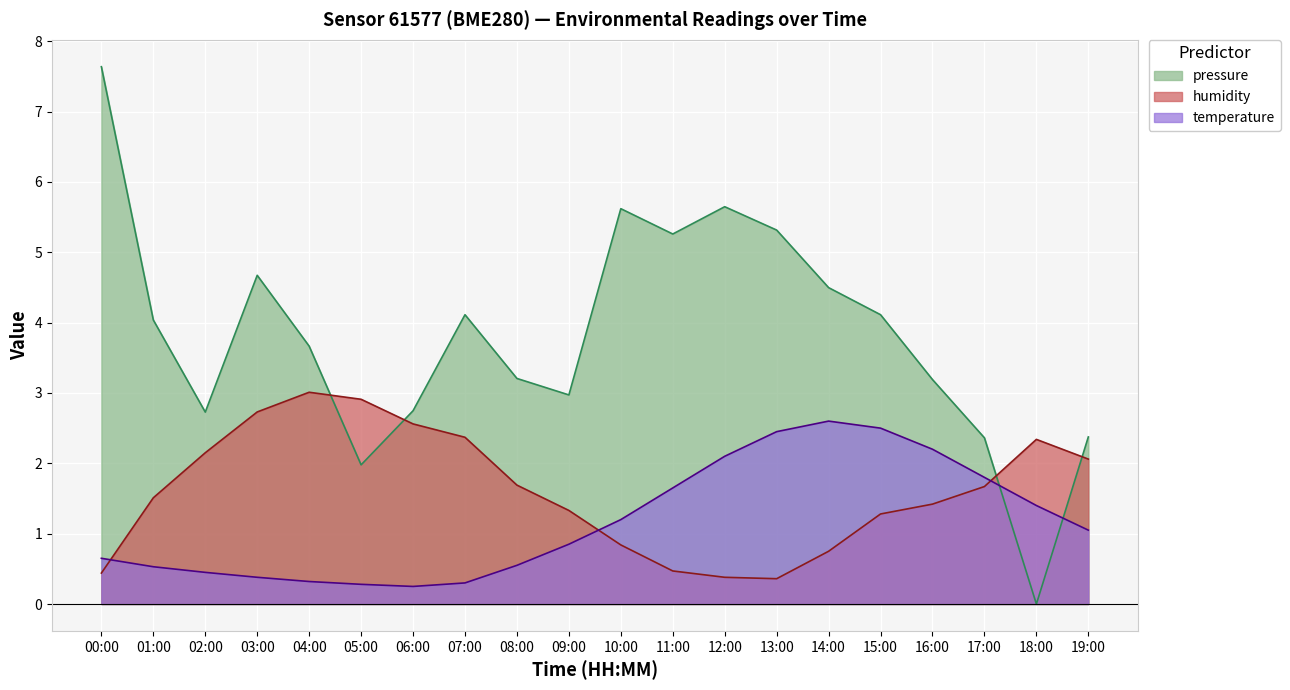

What is the approximate value of humidity at 07:00?

2.4